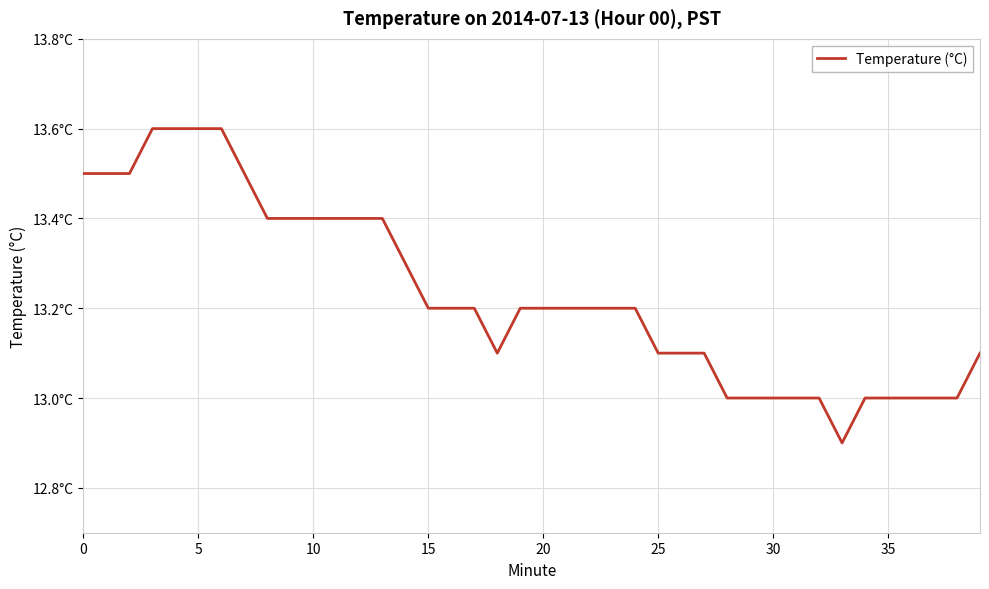

Does the chart display data point markers on the line(s)?

No